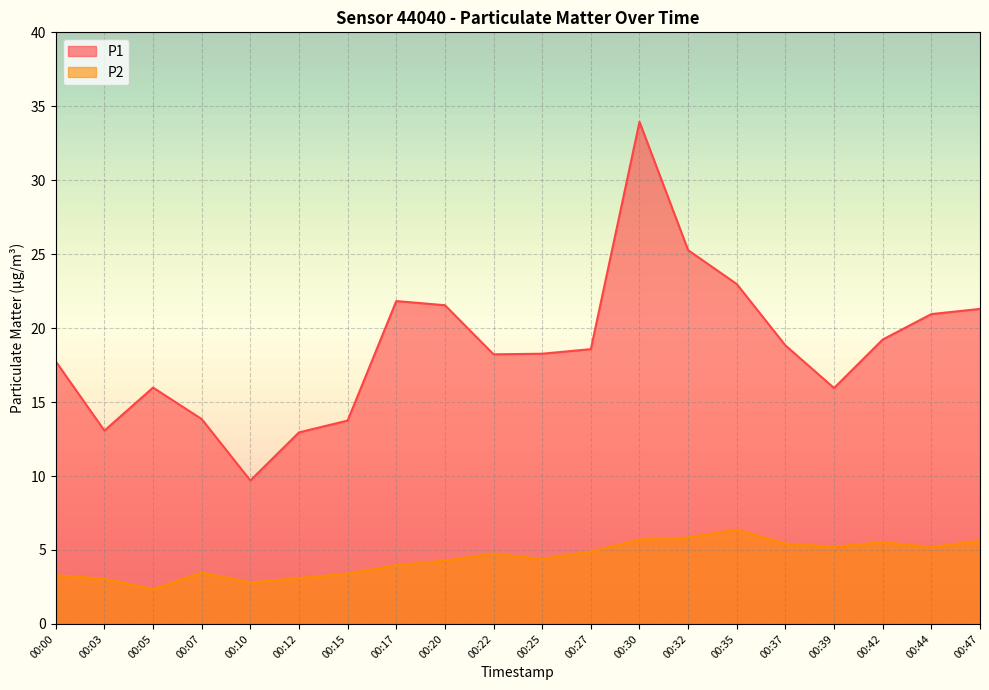

Which label corresponds to the smallest value in the chart?

00:05